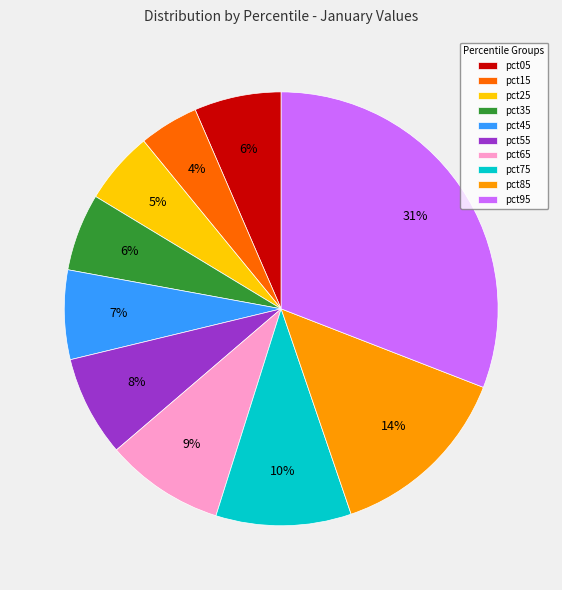

Which has a higher value, pct25 or pct65?

pct65